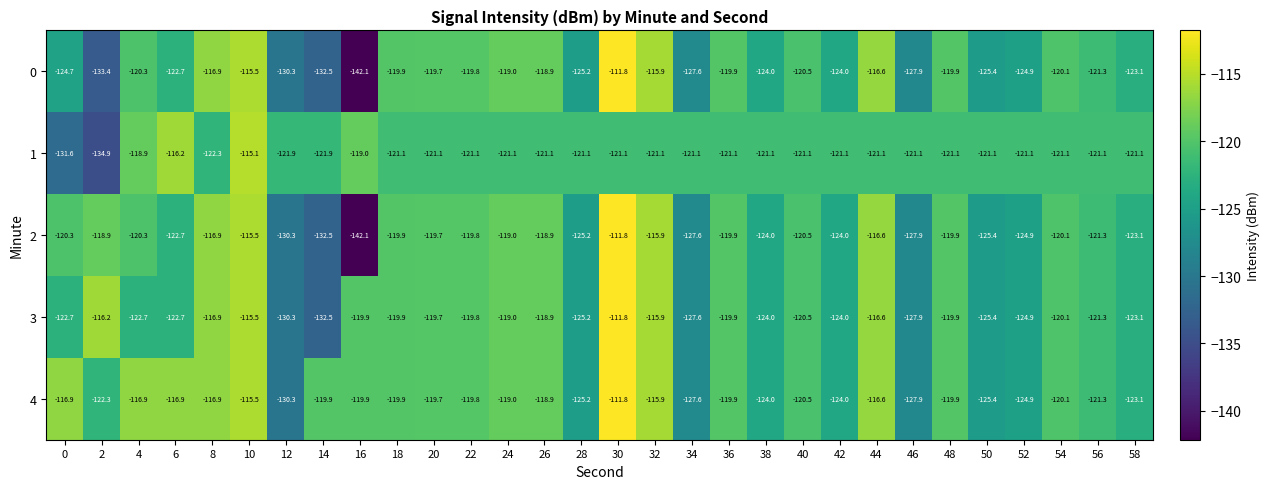

The 3 series shows -63.0 at 6. True or false?

False